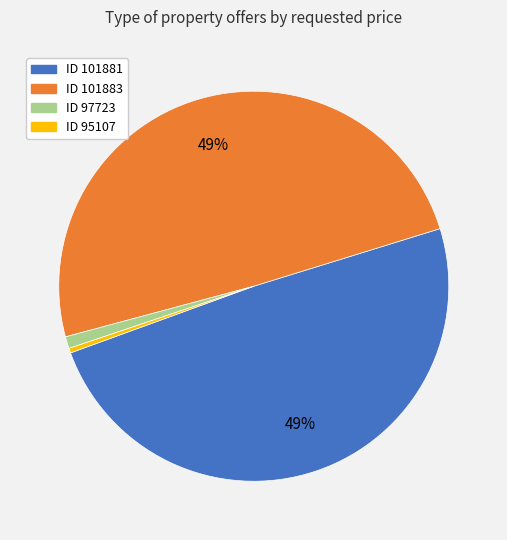

True or false: ID 97723 accounts for 11% of the total.

False